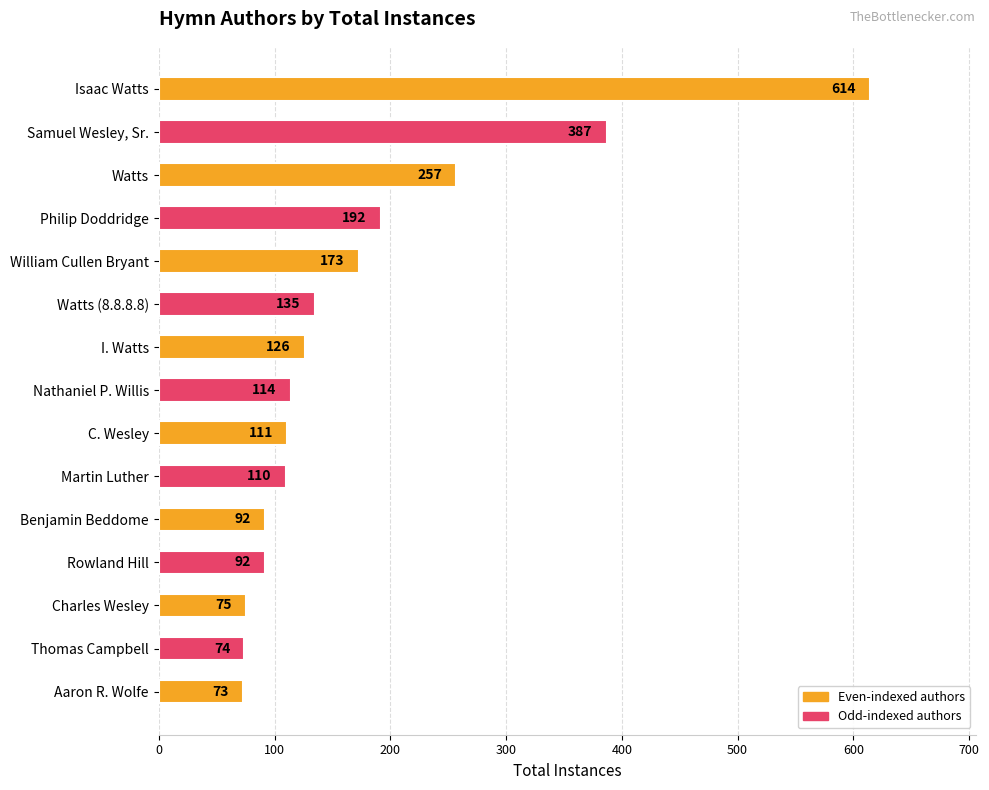

What is the minimum value shown in the chart?

73